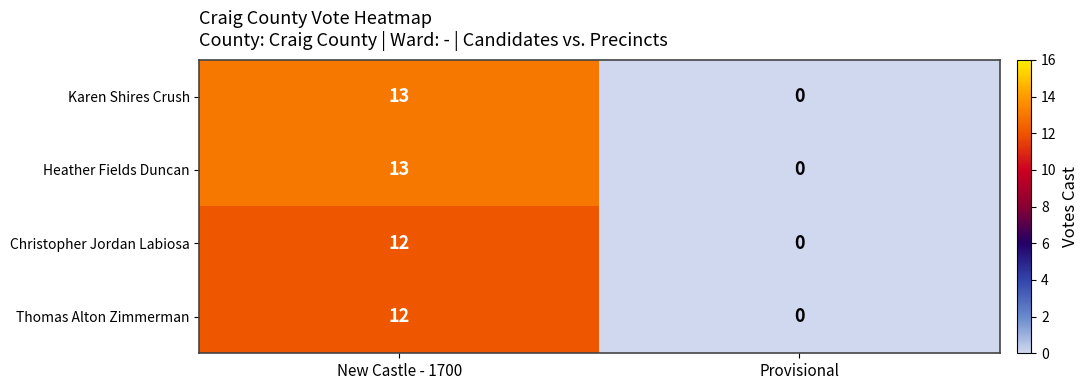

What is the sum of the Karen Shires Crush values at New Castle - 1700 and Provisional?

13